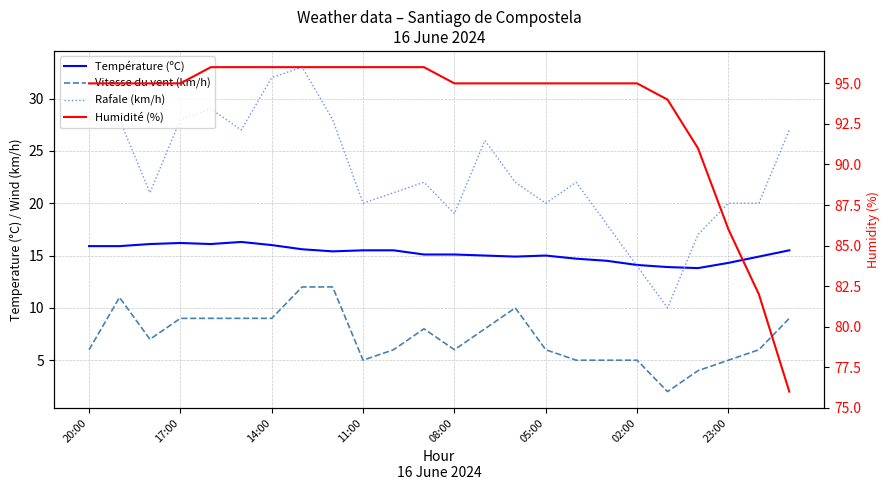

Is the value of Rafale (km/h) at 05:00 greater than the value of Température (ºC) at 02:00?

Yes